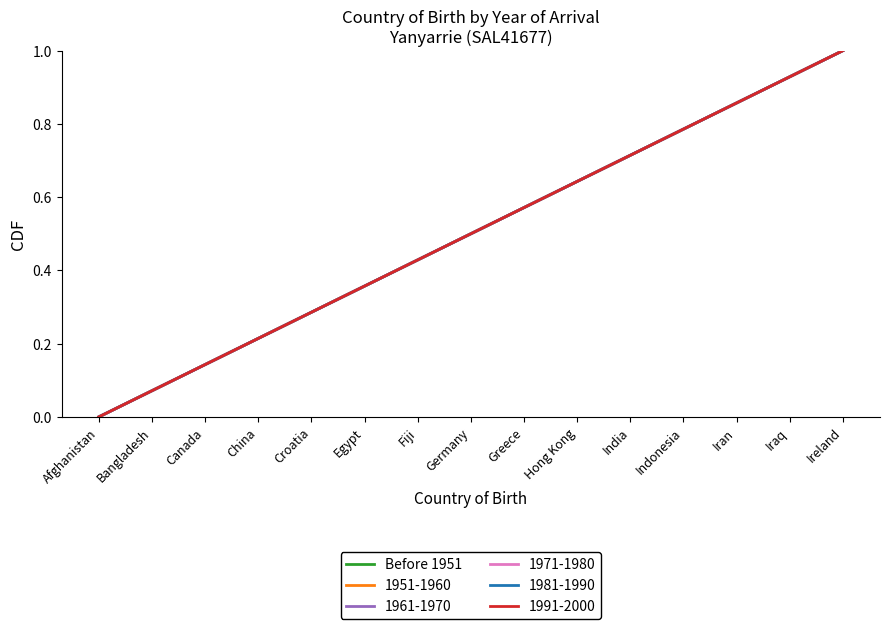

Reading left to right, extract all data points from this chart.

0.0	0.1	0.1	0.2	0.3	0.4	0.4	0.5	0.6	0.6	0.7	0.8	0.9	0.9	1.0